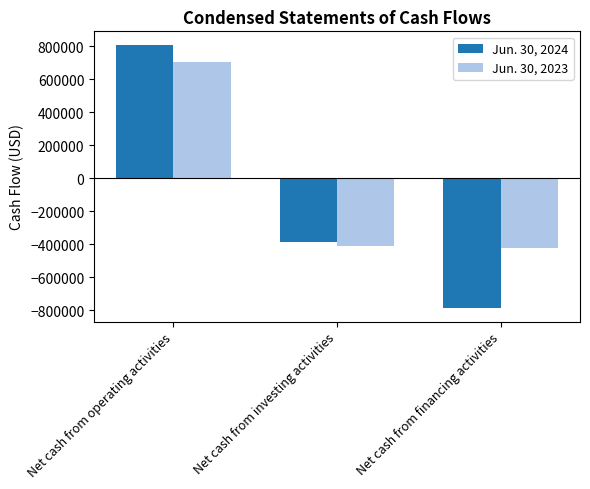

Is it true that Jun. 30, 2024 equals 811748 at Net cash from operating activities?

True